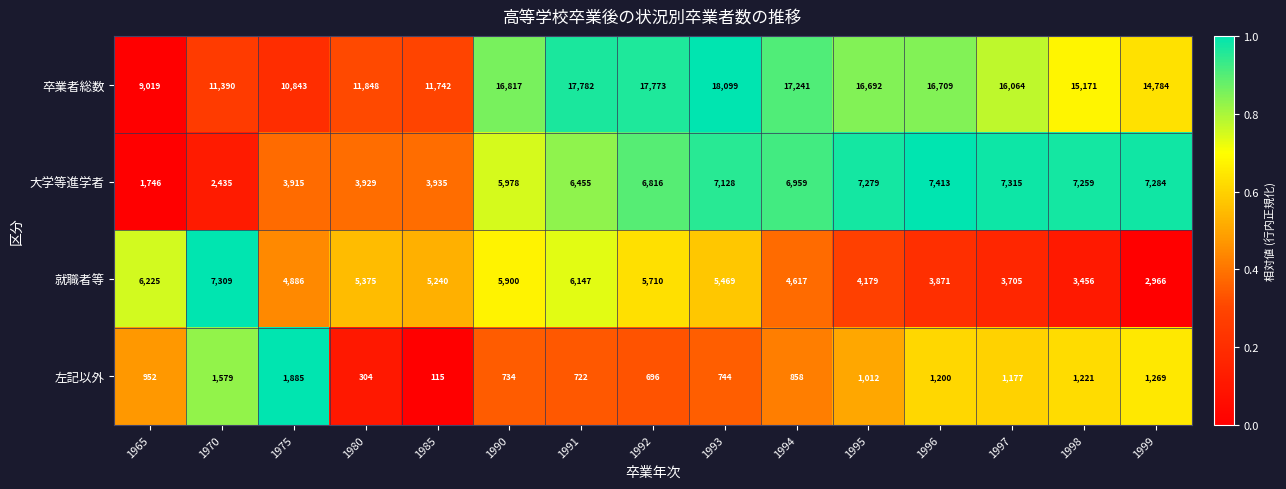

What is the difference between the second highest and minimum values in the 卒業者総数 series?

8763